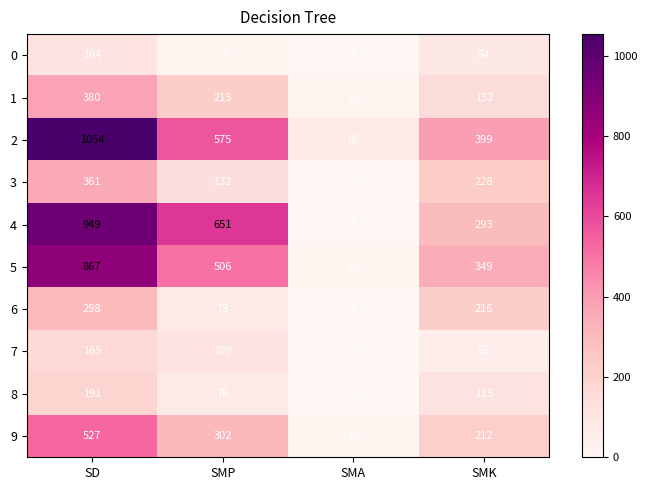

Where is 4 nearest to the value 477?

SMP